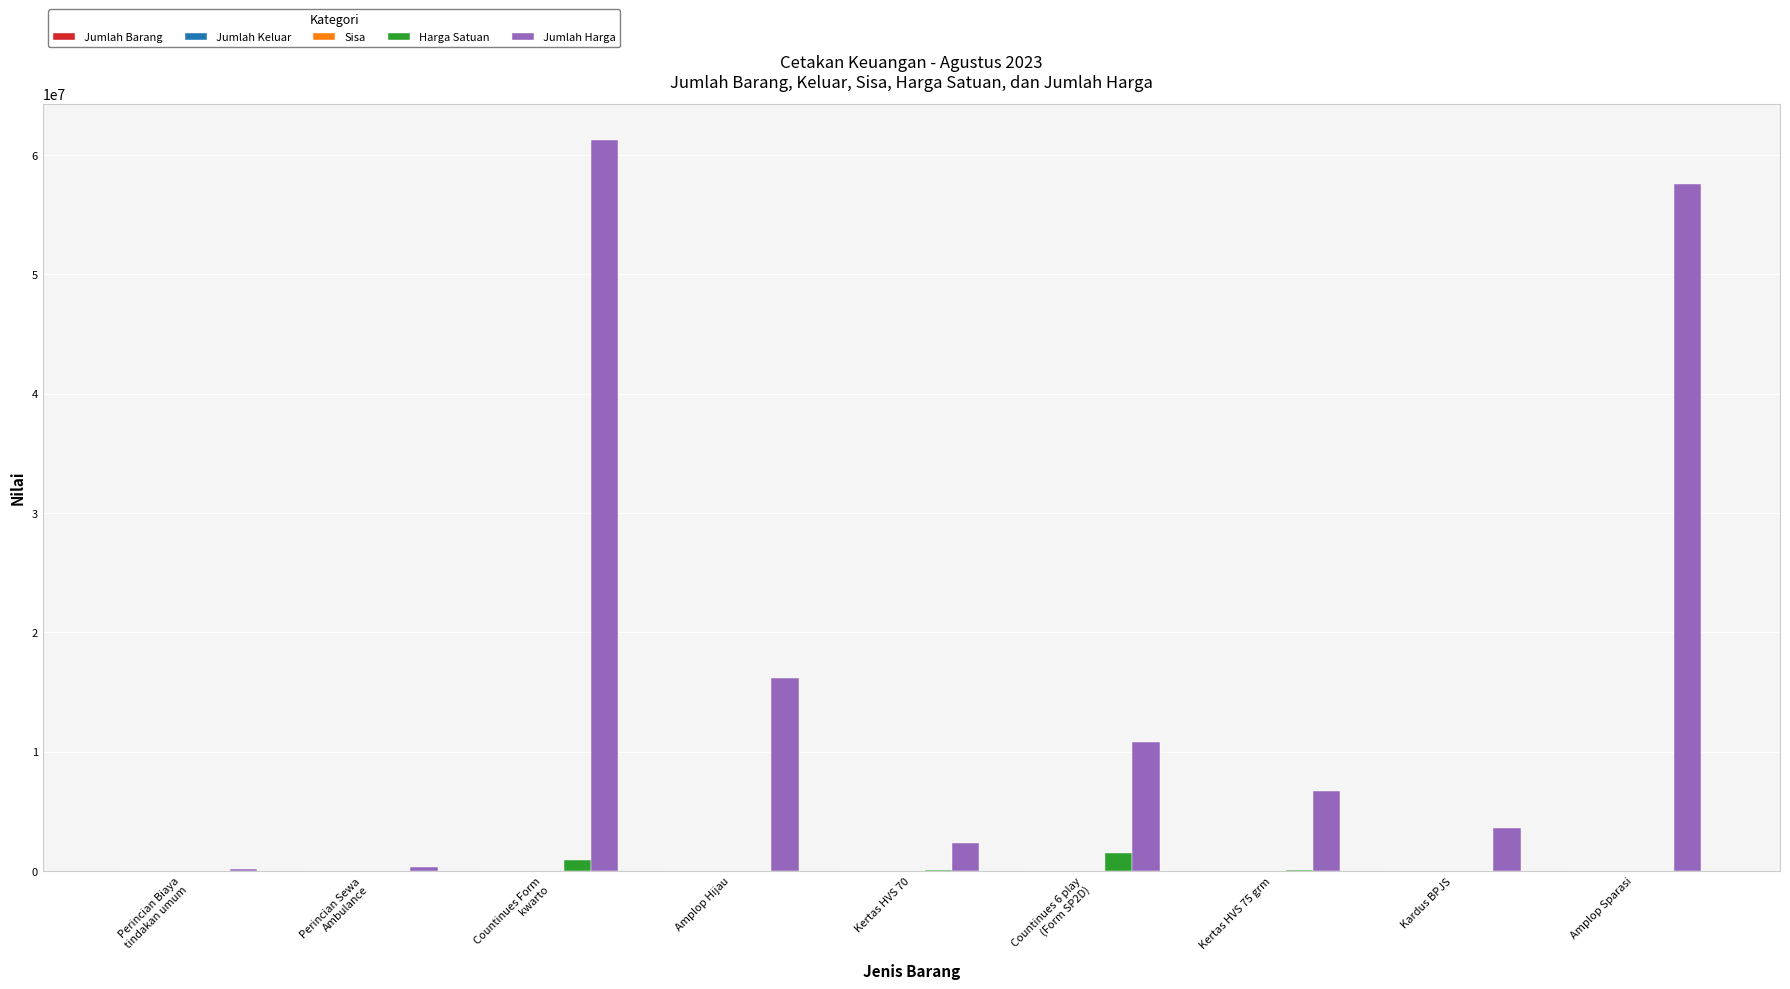

Which series has the largest total across all categories?

Jumlah Harga